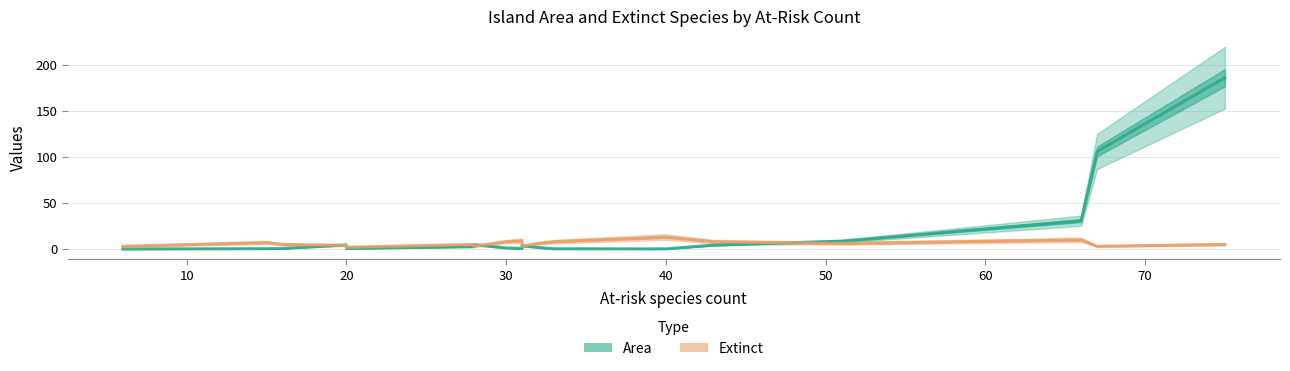

How many intersections are there between Extinct and Area?

7